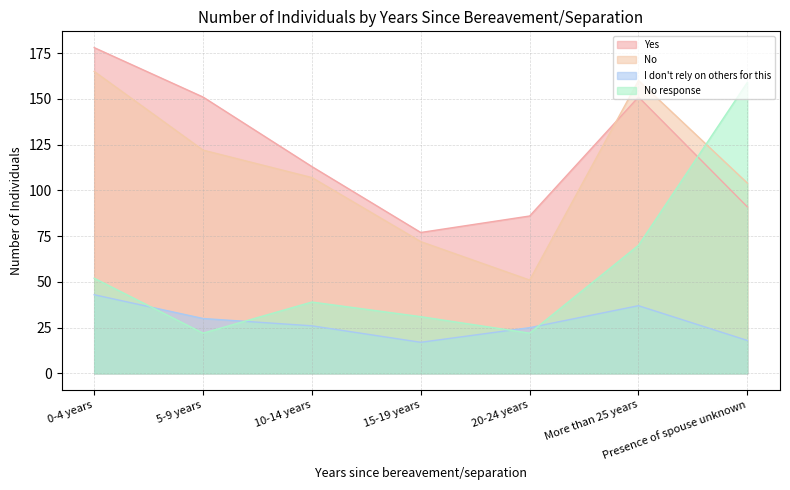

What position from the right is 15-19 years?

4